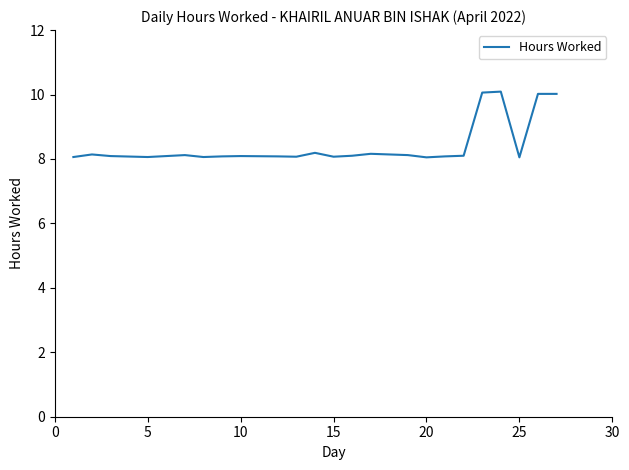

What is the greatest value displayed?

10.1